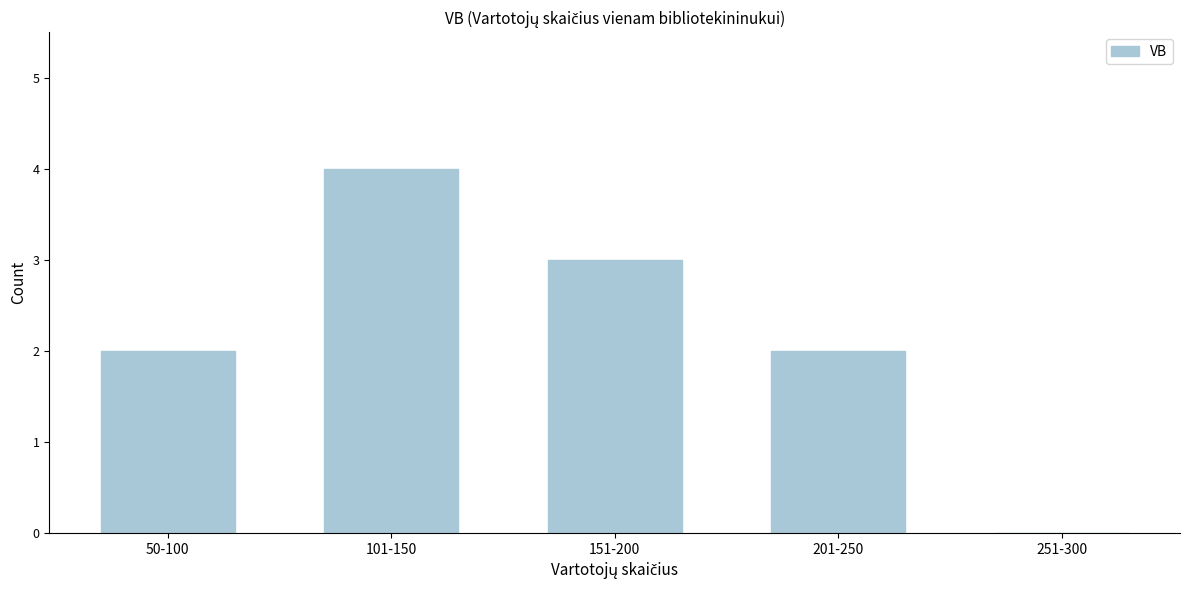

Reading right to left, list all the values displayed in this chart.

251-300=0	201-250=2	151-200=3	101-150=4	50-100=2